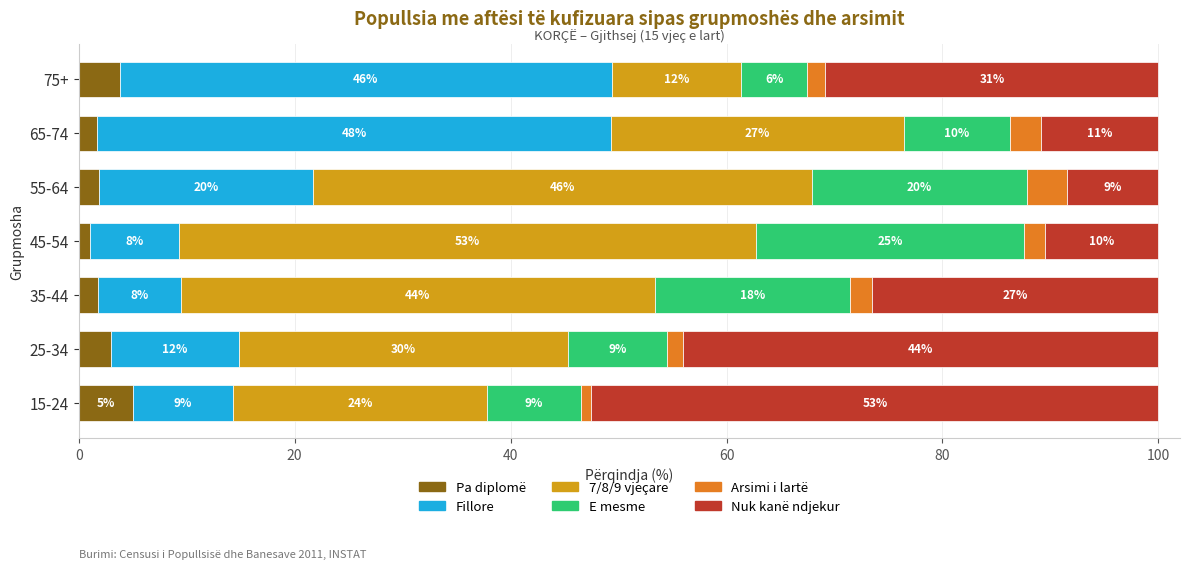

Which series has the widest spread of values?

Nuk kanë ndjekur